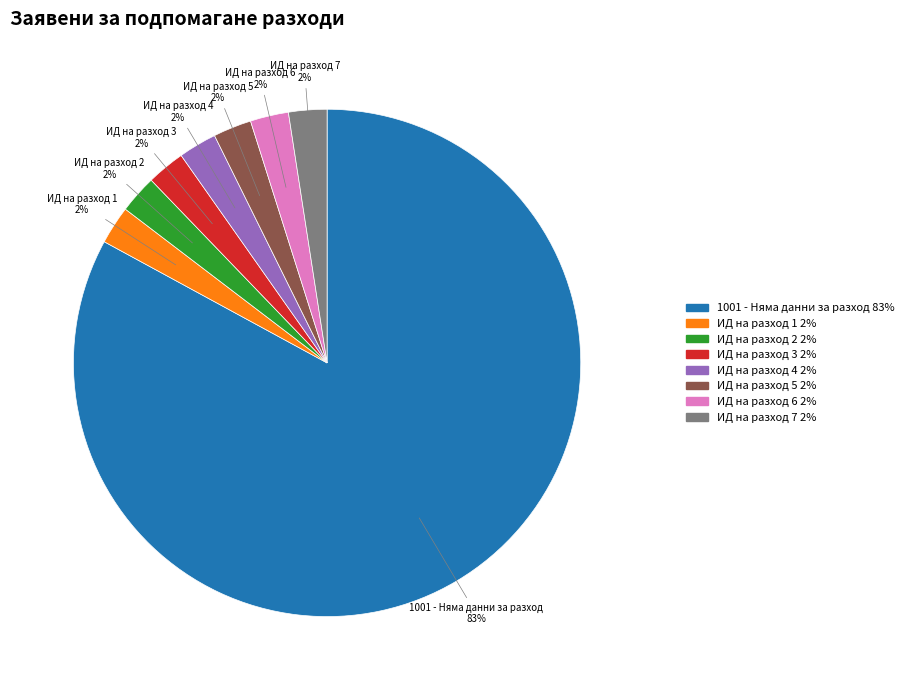

To the nearest percent, what is the average slice percentage?

12%